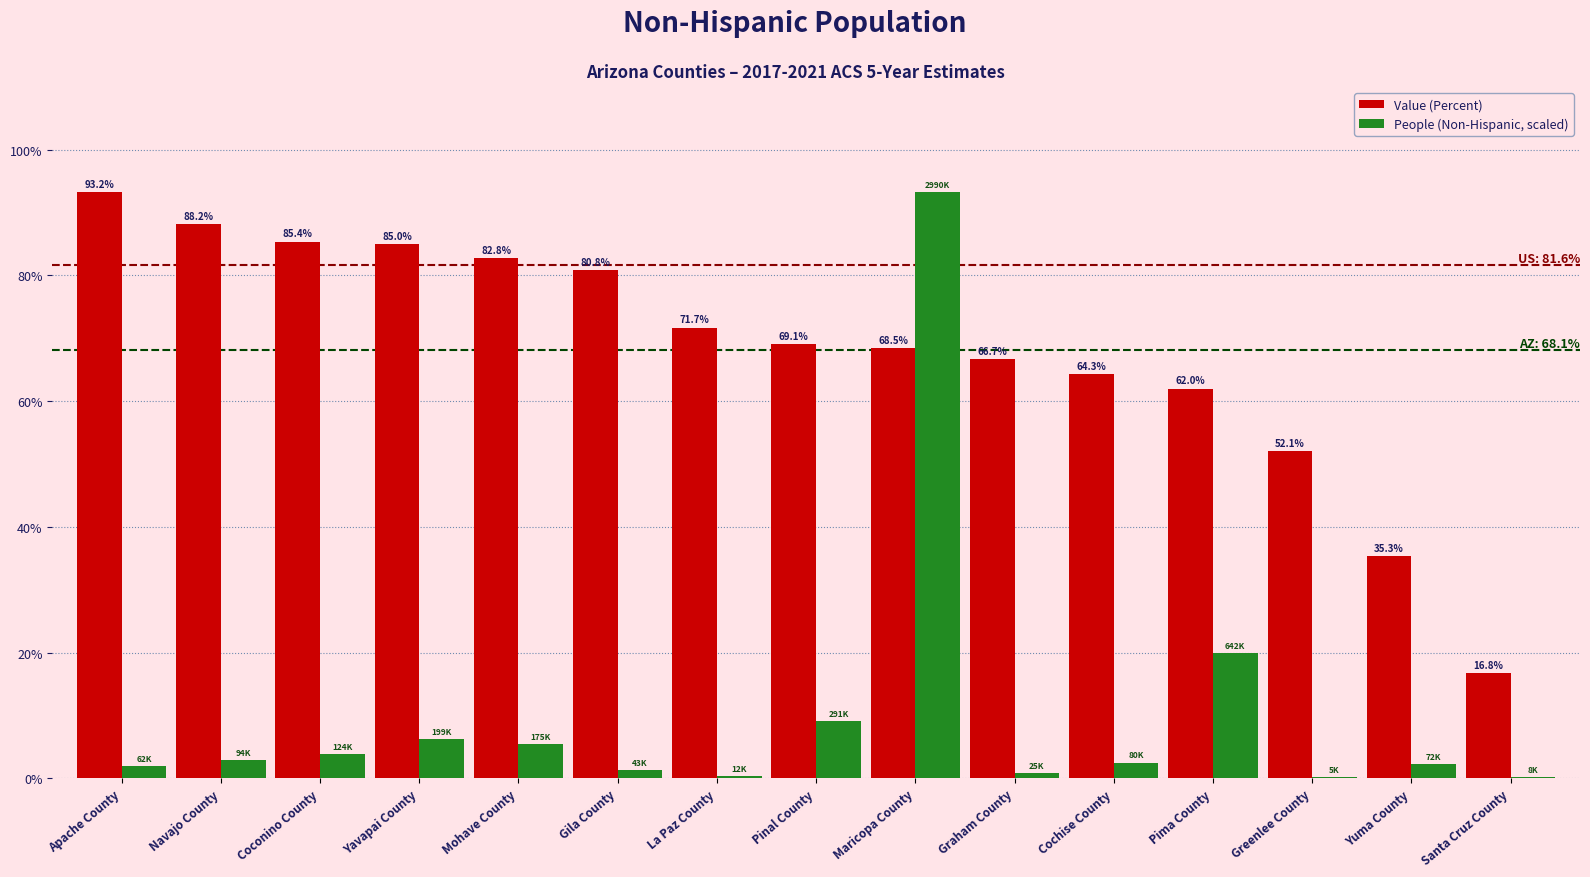

Is it true that Value (Percent) equals 85.4 at Coconino County?

True